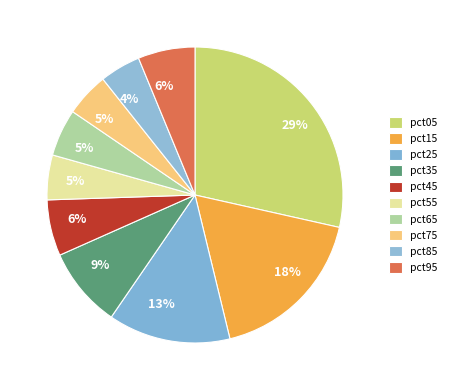

What percentage is NOT represented by pct15?

82.3%